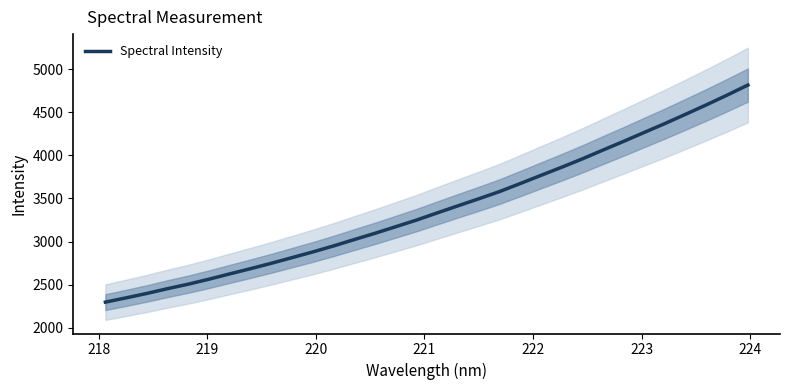

What is the lowest value of the Spectral Intensity series?

2295.9